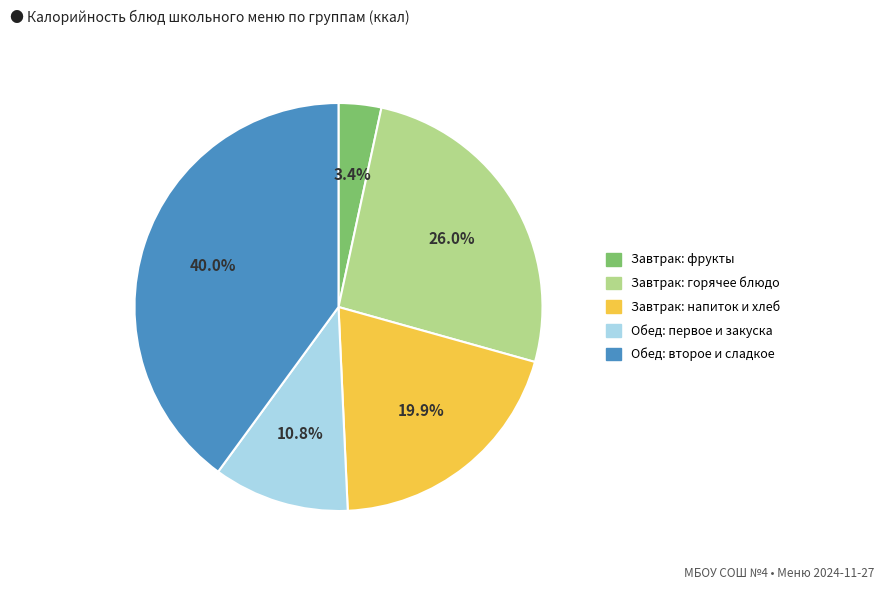

Does any single category account for the majority?

No